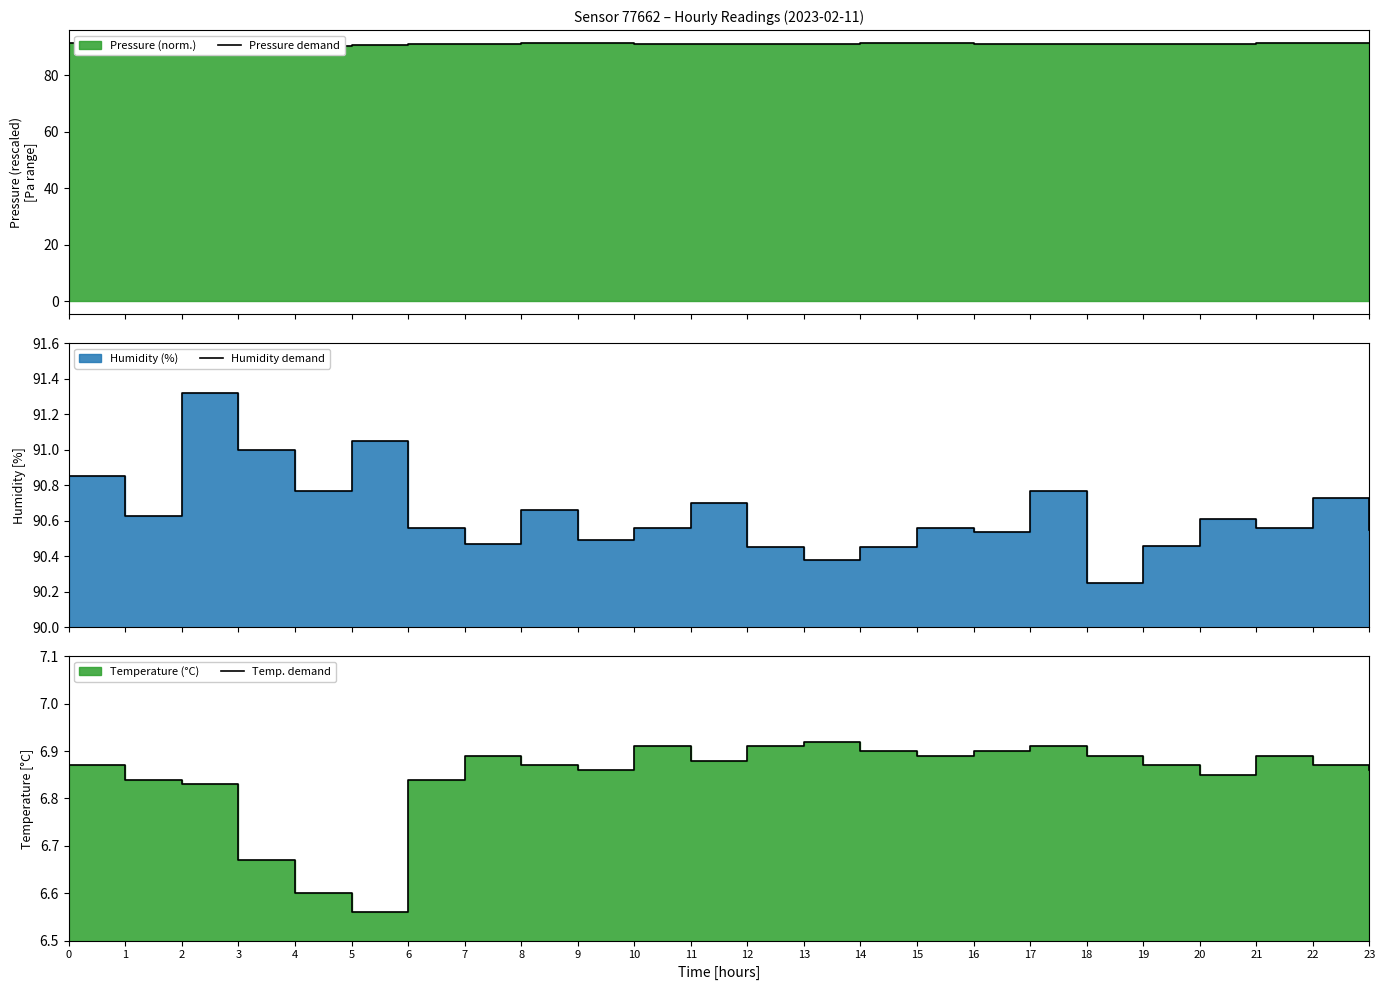

True or false: Pressure demand and Humidity demand cross at least once.

True